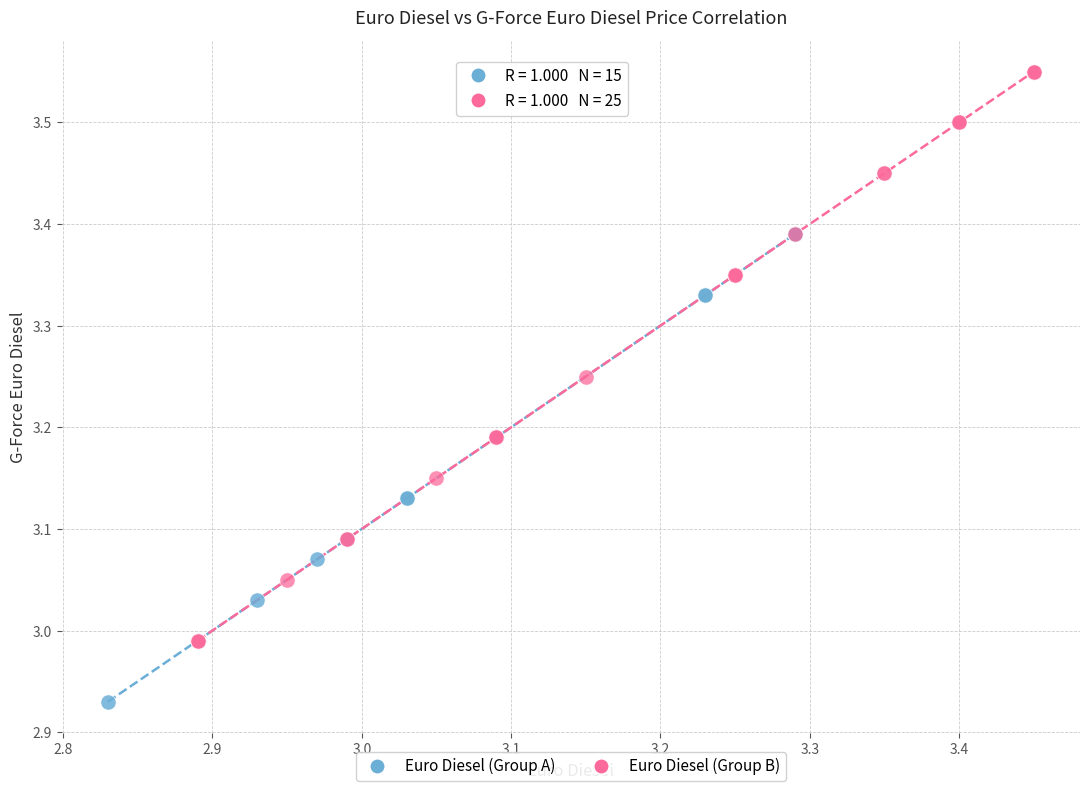

What are all the series names shown in the legend?

Euro Diesel (Group A), Euro Diesel (Group B)